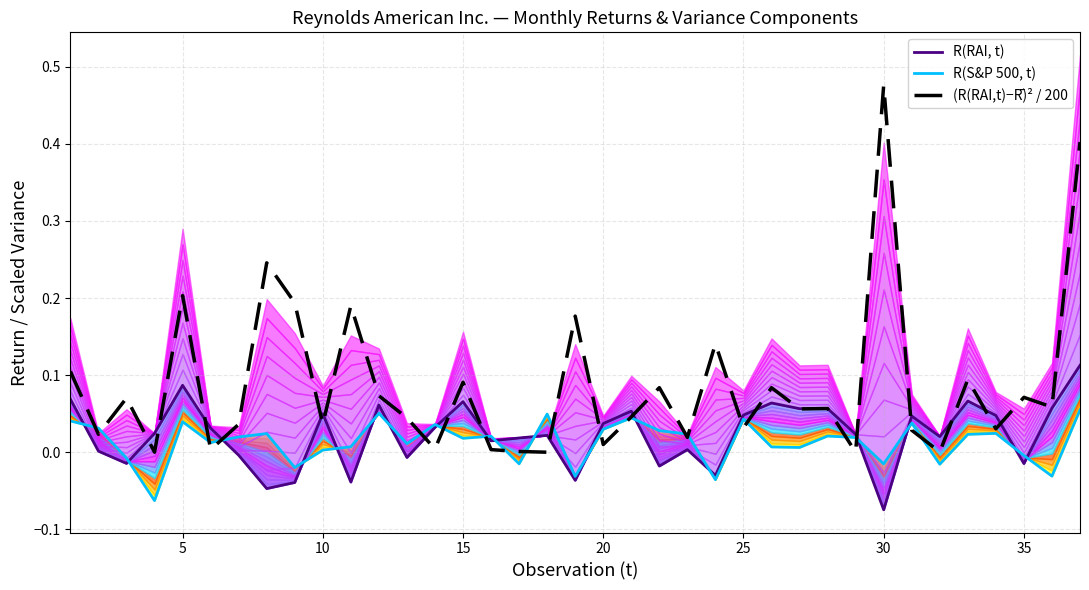

Which series has the largest total across all categories?

(R(RAI,t)−R̄)² / 200